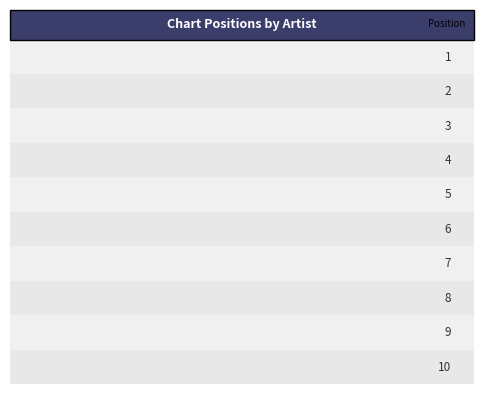

Reading left to right, extract all data points from this chart.

1	2	3	4	5	6	7	8	9	10